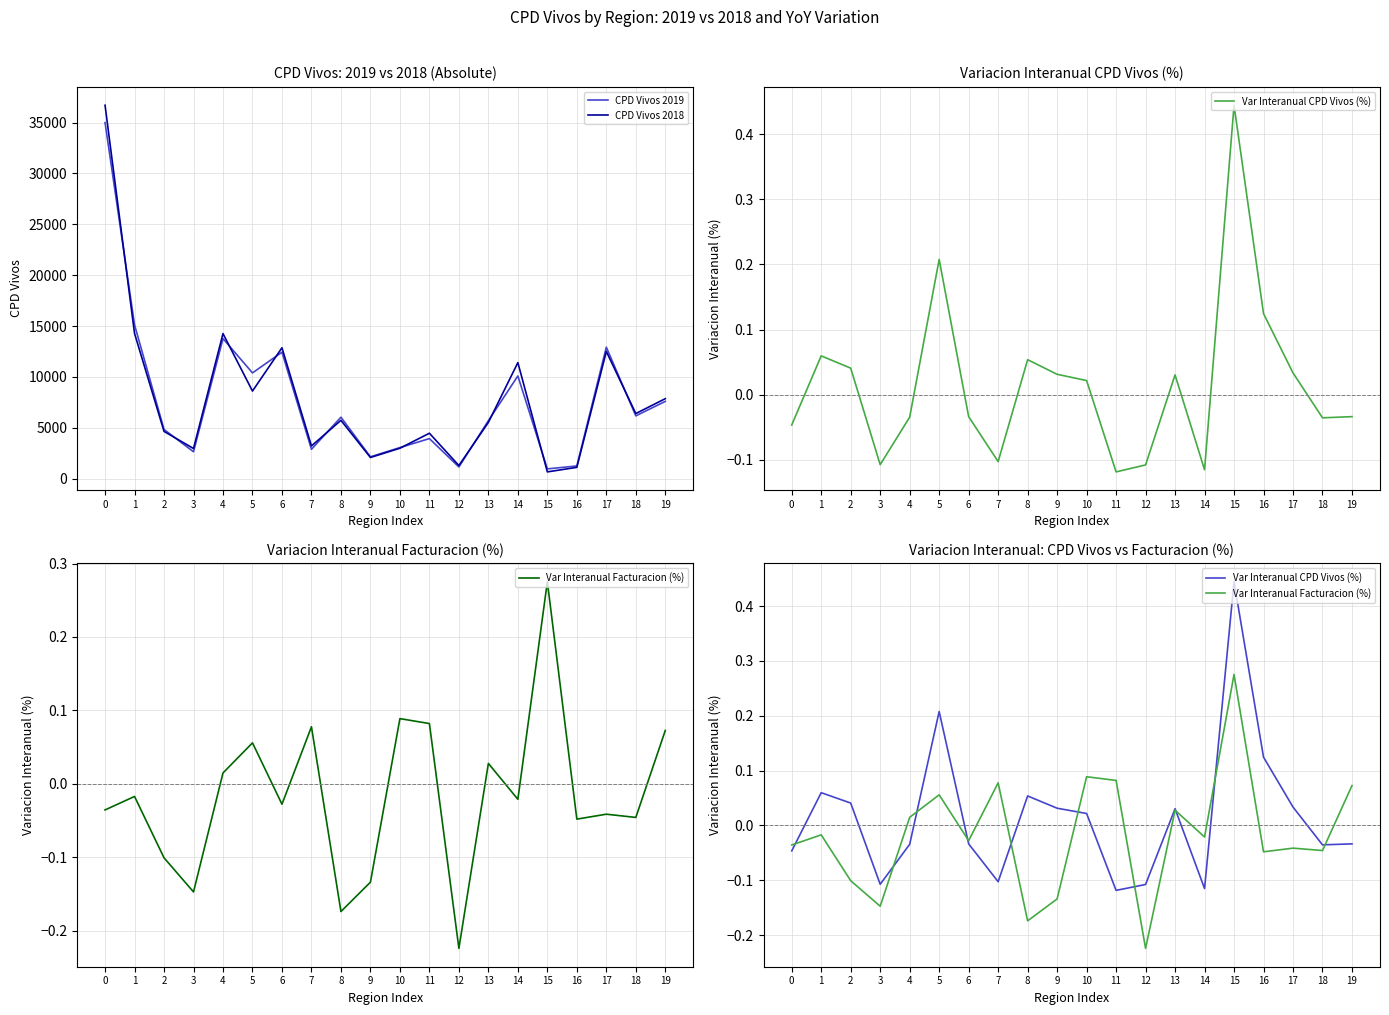

Is it true that CPD Vivos 2019 equals 13765.0 at 4?

True